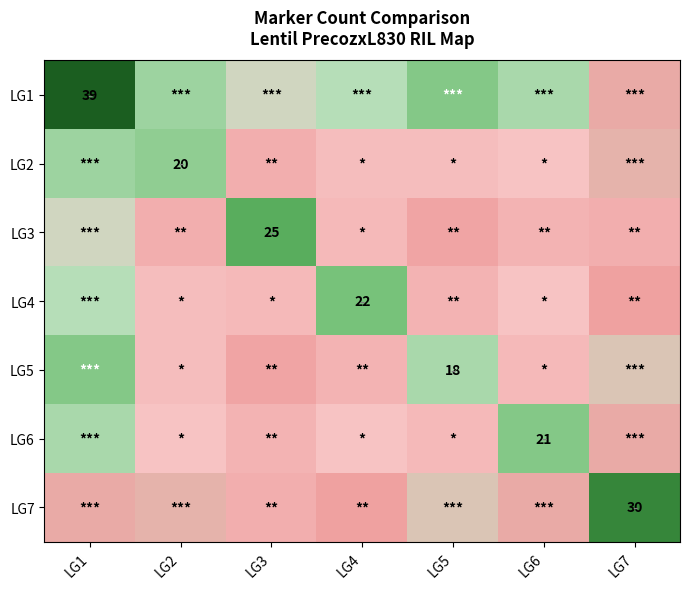

True or false: LG2 has a value of 32 at LG2.

False